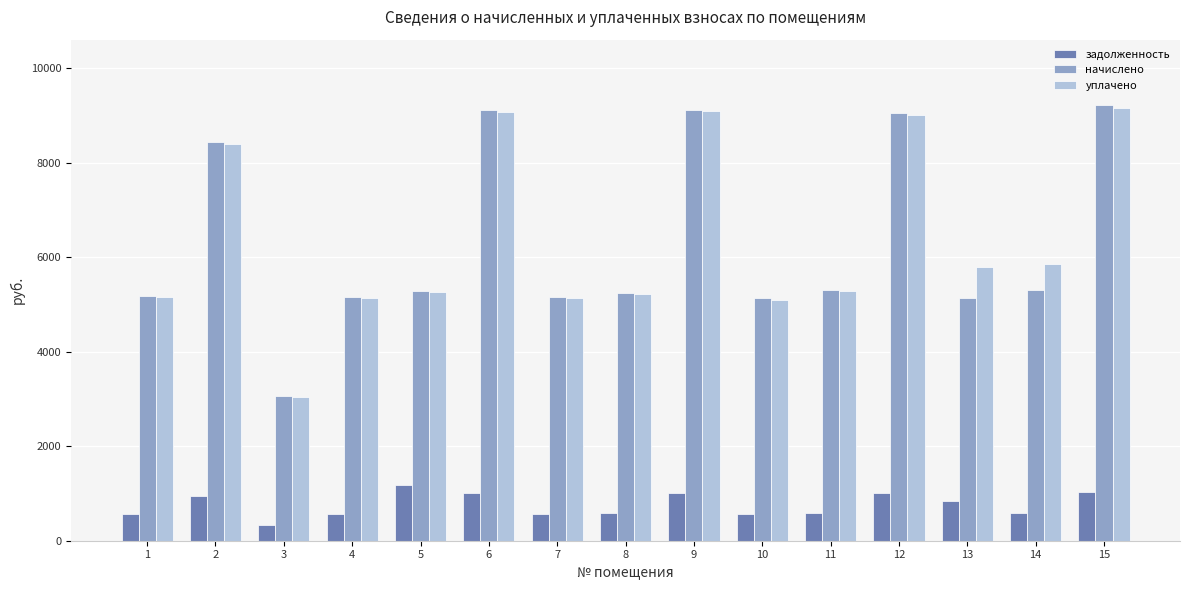

What is the total value across all series at 10?

10798.6